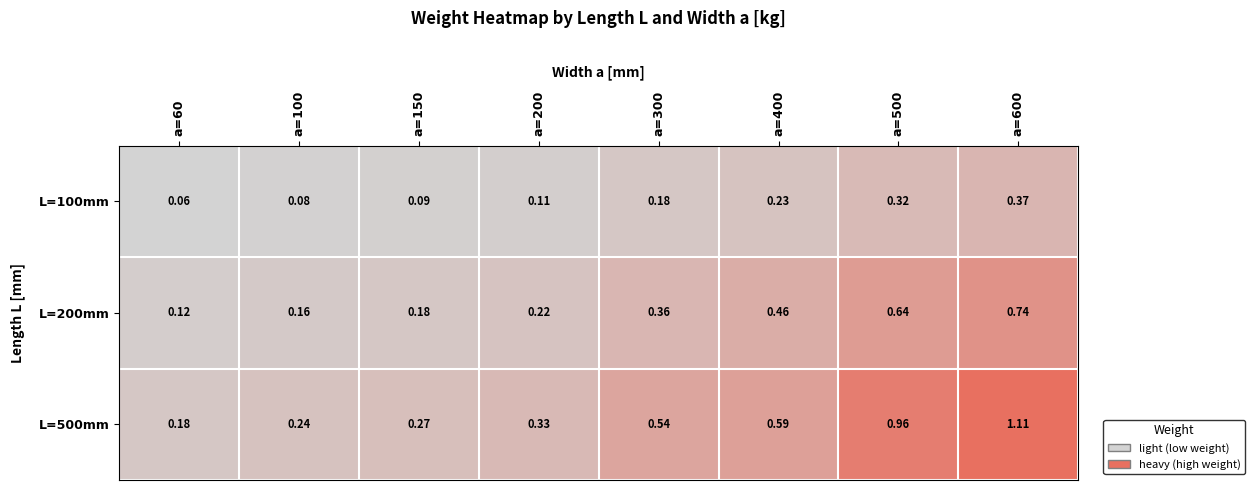

How many categories are shown in the chart?

8